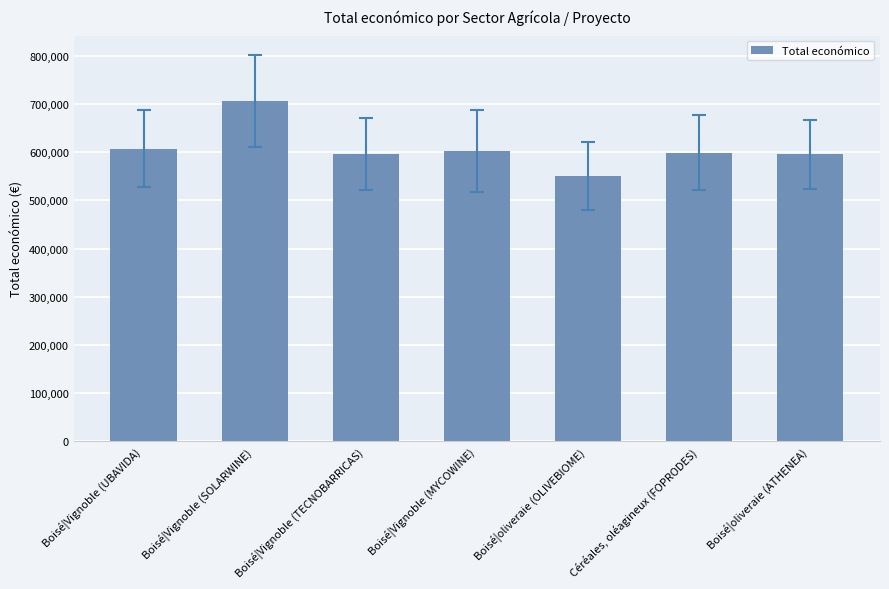

Which label corresponds to the smallest value in the chart?

Boisé|oliveraie (OLIVEBIOME)